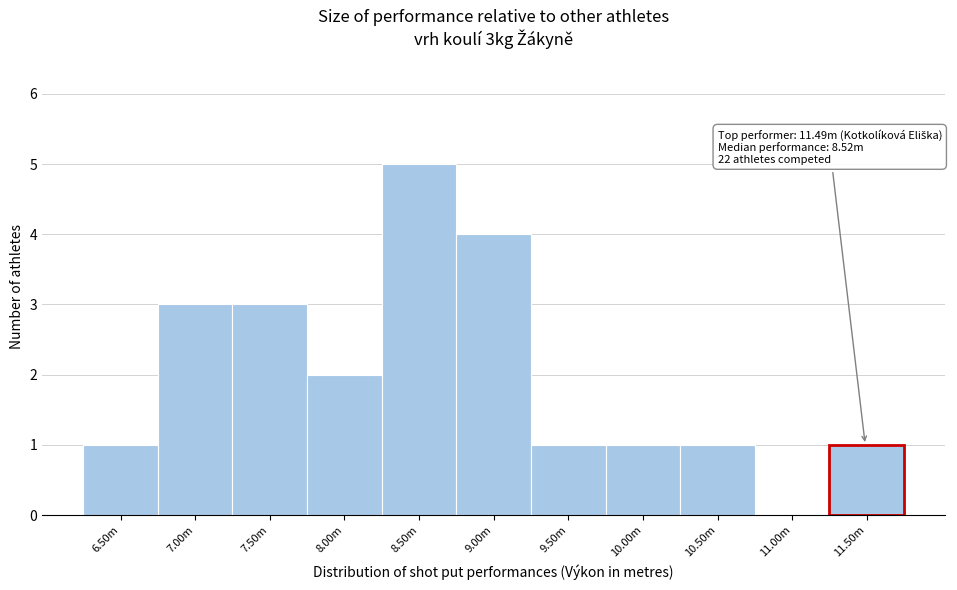

Reading right to left, transcribe all the data shown in this chart.

11.50m=1	11.00m=0	10.50m=1	10.00m=1	9.50m=1	9.00m=4	8.50m=5	8.00m=2	7.50m=3	7.00m=3	6.50m=1